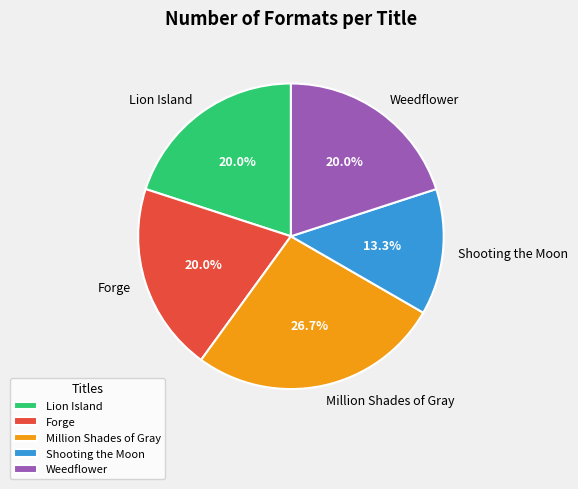

Is it true that Weedflower is 34% of the pie?

False